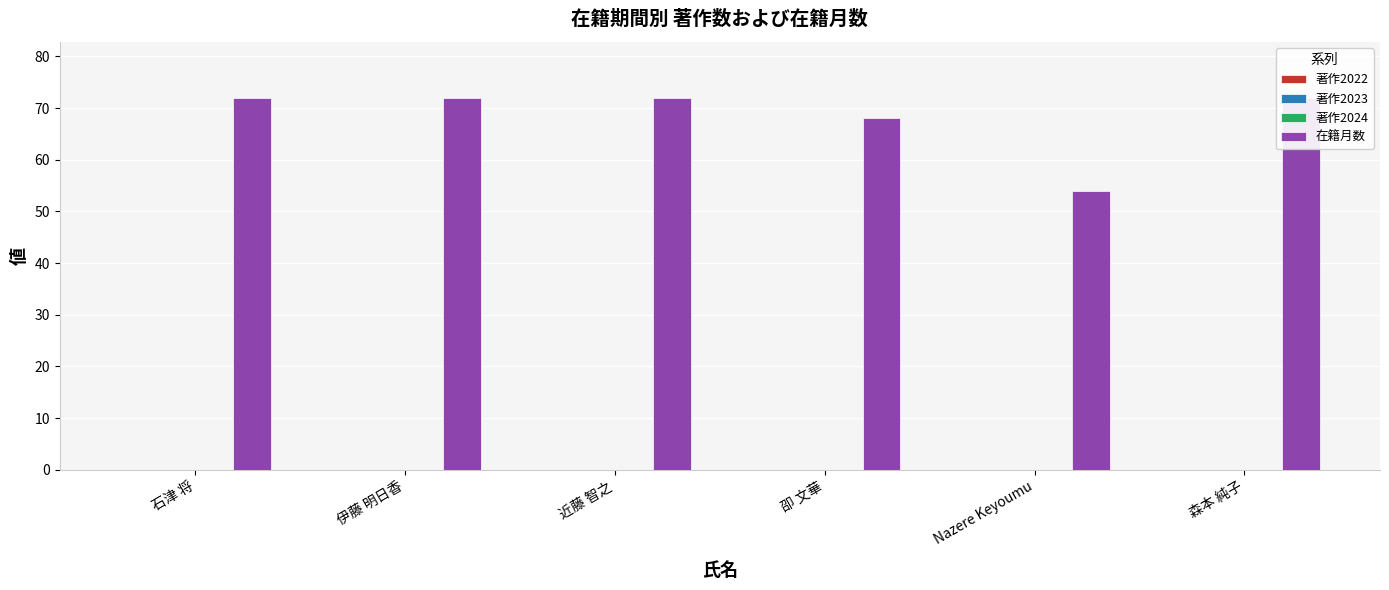

Which series has the largest total across all categories?

在籍月数